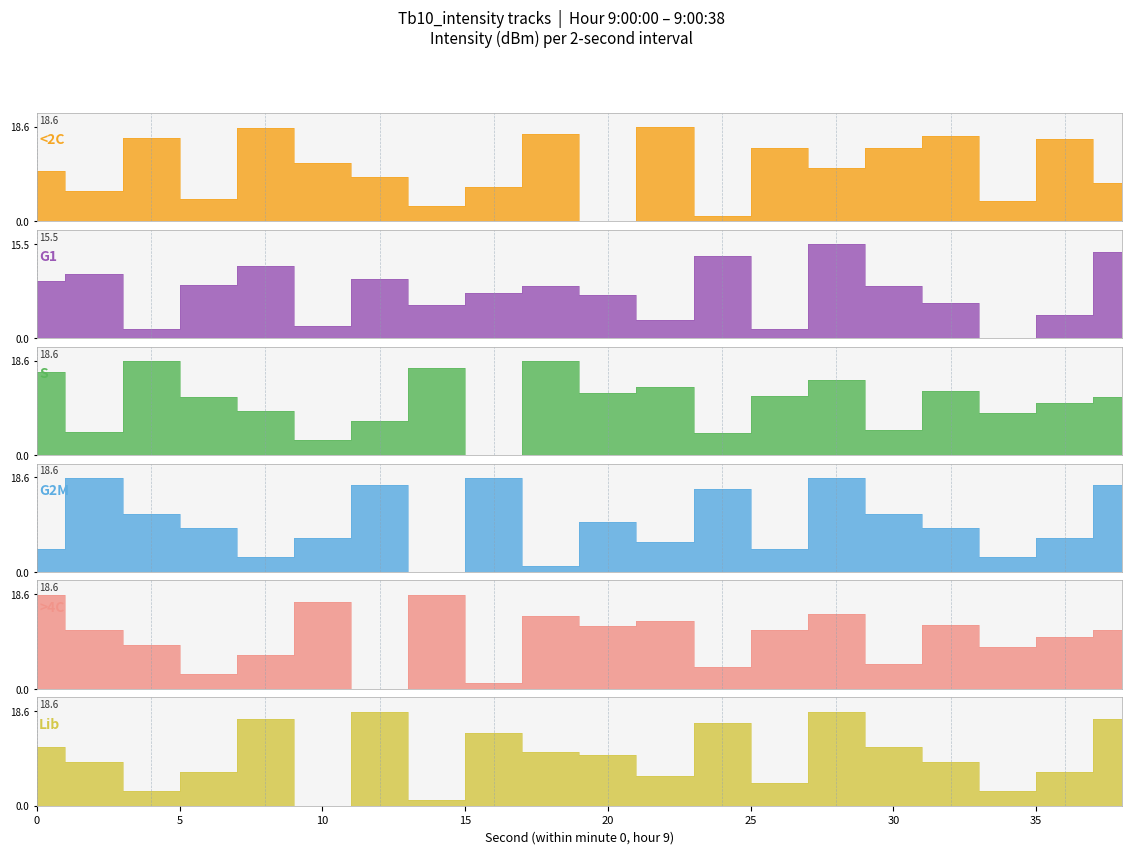

Reading left to right, what are all the values shown in this chart?

<2C: 0=9.9	2=5.9	4=16.4	6=4.4	8=18.4	10=11.5	12=8.6	14=2.9	16=6.6	18=17.1	20=0.0	22=18.6	24=1.1	26=14.4	28=10.5	30=14.4	32=16.8	34=3.9	36=16.3	38=7.4
G1: 0=9.4	2=10.5	4=1.4	6=8.8	8=11.9	10=2.0	12=9.7	14=5.4	16=7.4	18=8.6	20=7.0	22=3.0	24=13.5	26=1.5	28=15.5	30=8.6	32=5.7	34=0.0	36=3.7	38=14.2
S: 0=16.4	2=4.4	4=18.4	6=11.5	8=8.6	10=2.9	12=6.6	14=17.1	16=0.0	18=18.6	20=12.3	22=13.4	24=4.3	26=11.7	28=14.8	30=4.9	32=12.6	34=8.3	36=10.3	38=11.5
G2M: 0=4.4	2=18.4	4=11.5	6=8.6	8=2.9	10=6.6	12=17.1	14=0.0	16=18.6	18=1.1	20=9.9	22=5.9	24=16.4	26=4.4	28=18.4	30=11.5	32=8.6	34=2.9	36=6.6	38=17.1
>4C: 0=18.4	2=11.5	4=8.6	6=2.9	8=6.6	10=17.1	12=0.0	14=18.6	16=1.1	18=14.4	20=12.3	22=13.4	24=4.3	26=11.7	28=14.8	30=4.9	32=12.6	34=8.3	36=10.3	38=11.5
Lib: 0=11.5	2=8.6	4=2.9	6=6.6	8=17.1	10=0.0	12=18.6	14=1.1	16=14.4	18=10.5	20=9.9	22=5.9	24=16.4	26=4.4	28=18.4	30=11.5	32=8.6	34=2.9	36=6.6	38=17.1